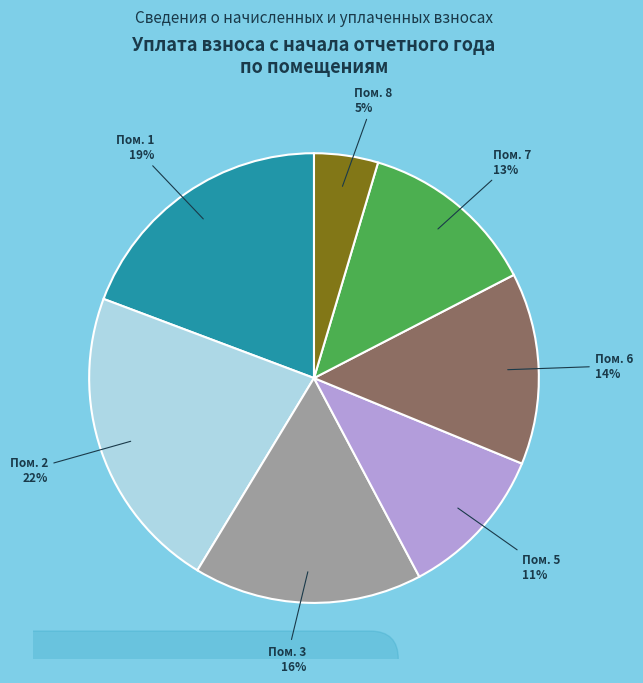

To the nearest percent, what is the average slice percentage?

14%